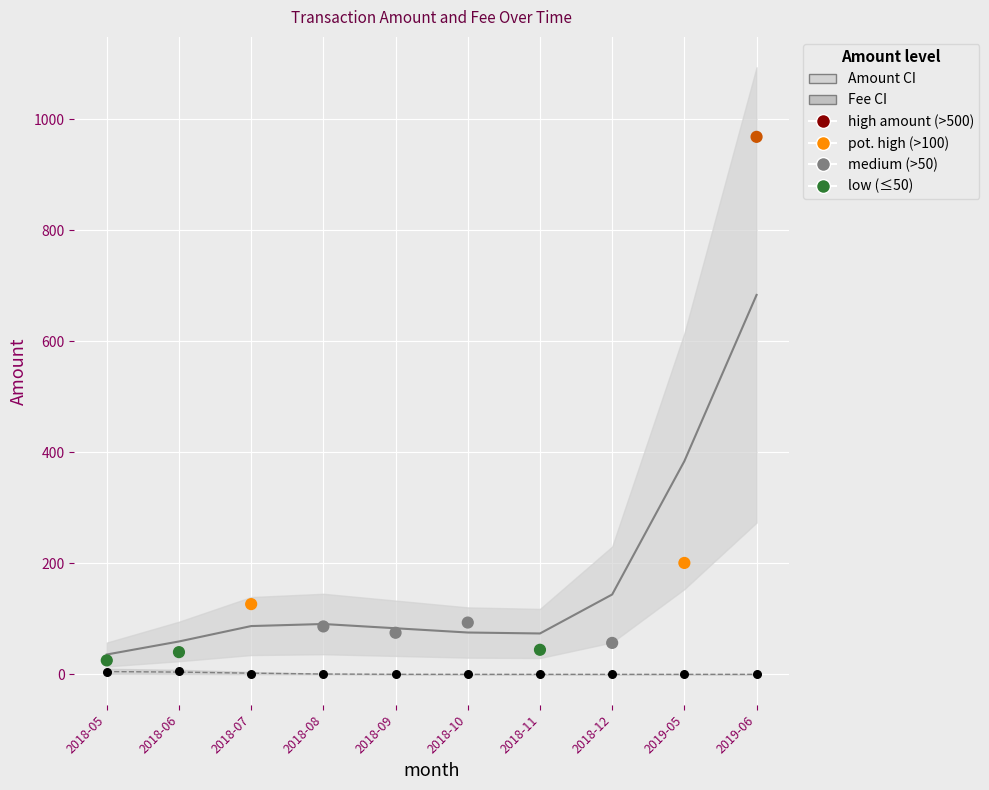

At how many categories does at least one series exceed 322?

2